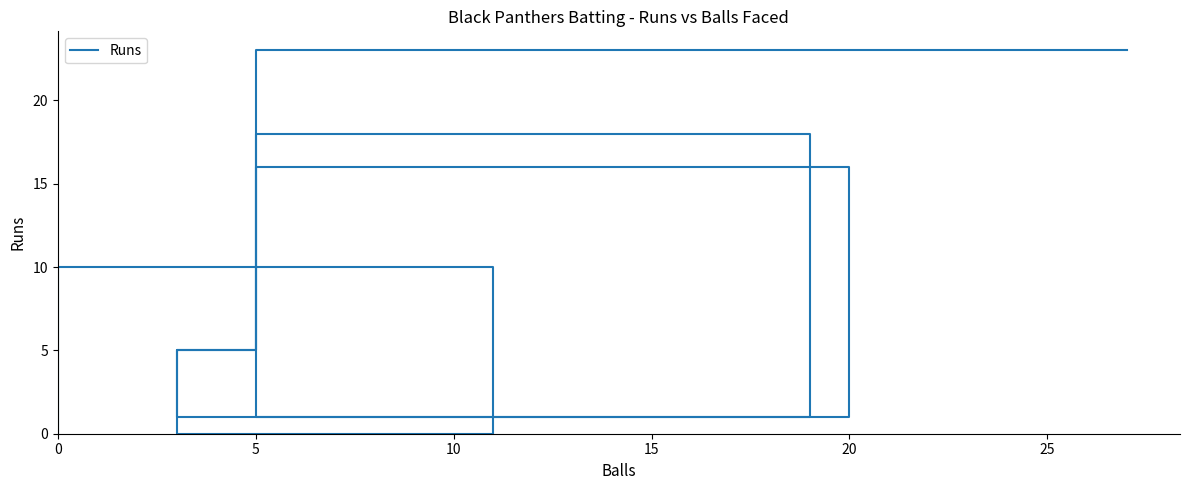

What is the approximate value at 20?

1